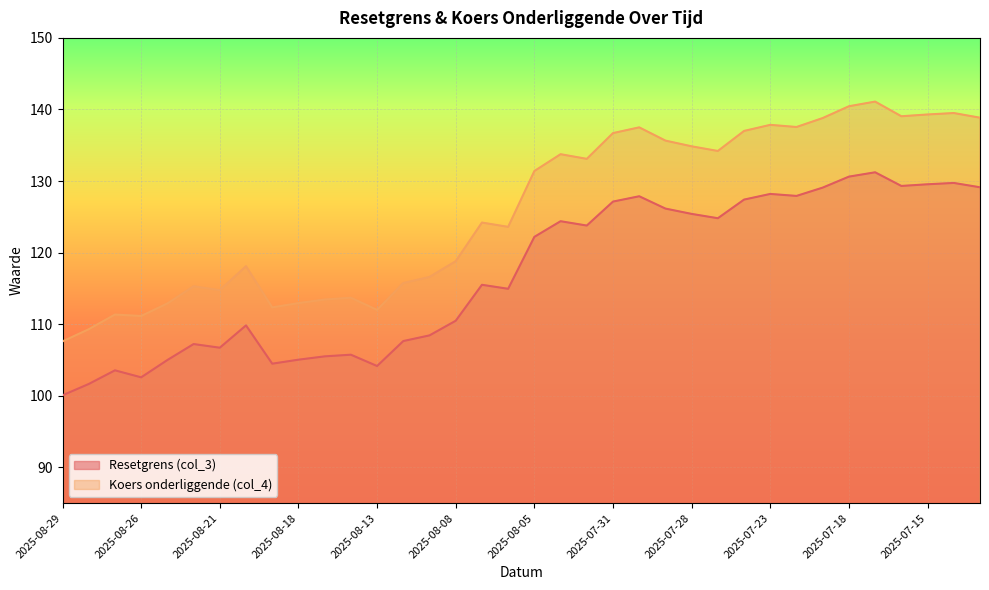

How many interior local peaks does the Resetgrens (col_3) series have?

10